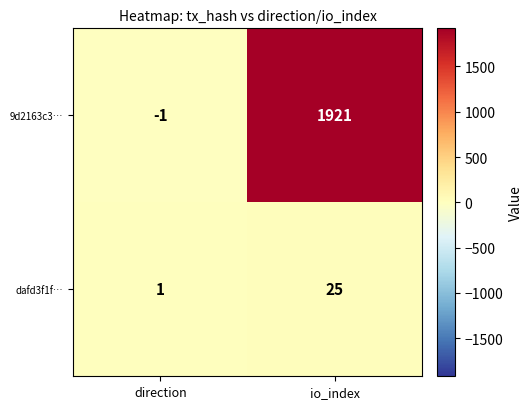

At which category is the sum across all series the highest?

io_index